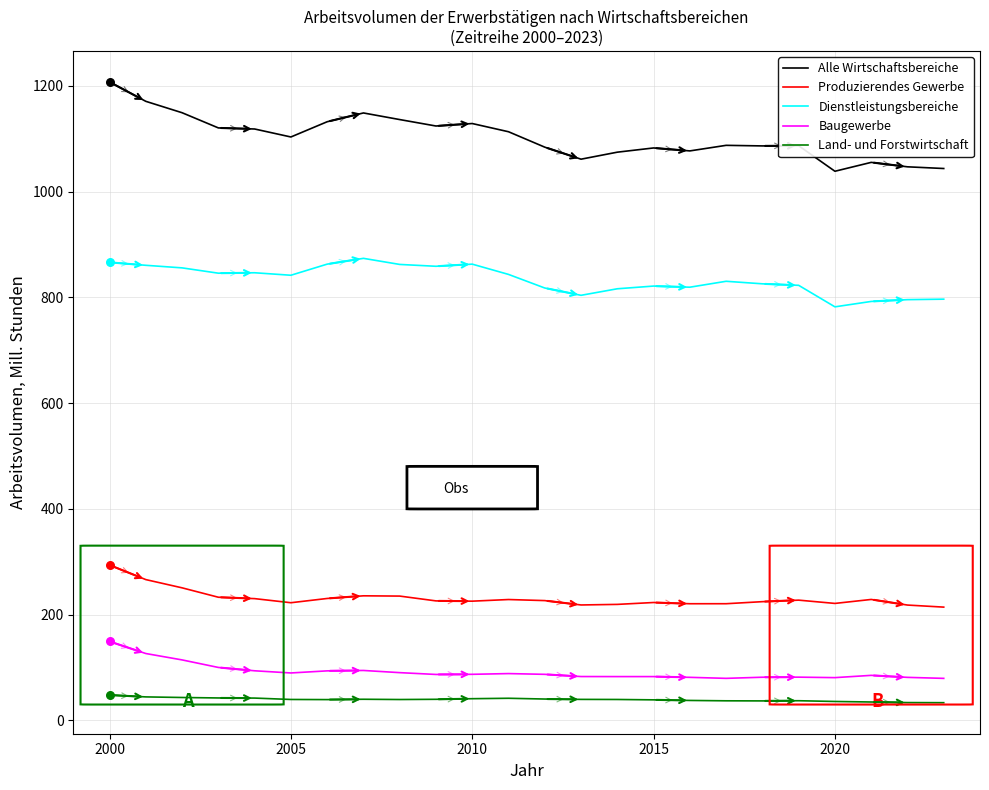

Which series has the widest spread of values?

Alle Wirtschaftsbereiche